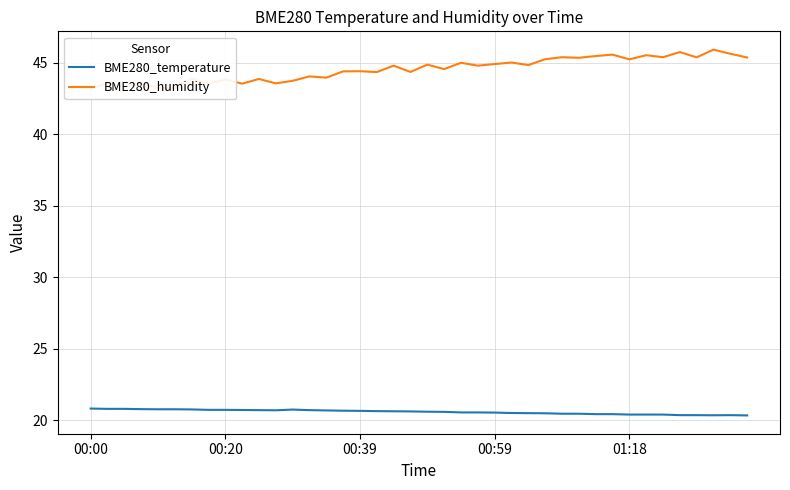

Which series has the largest total across all categories?

BME280_humidity